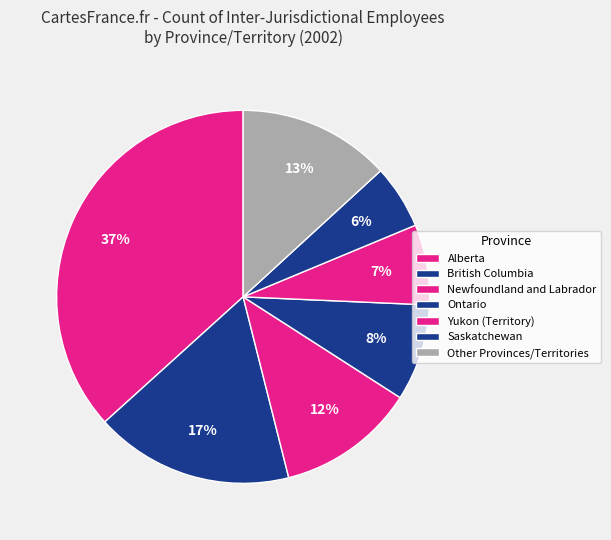

True or false: Newfoundland and Labrador accounts for 12% of the total.

True